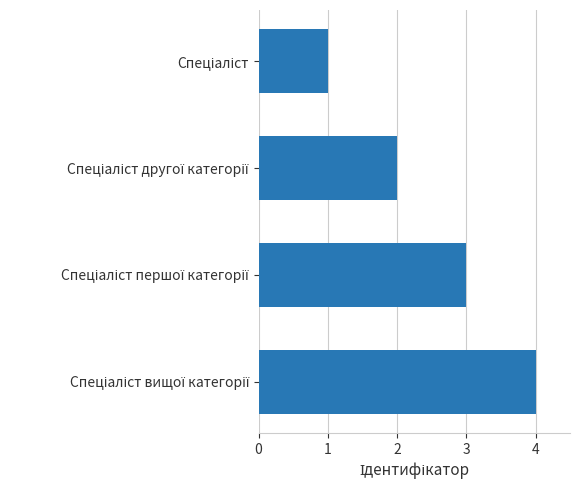

What is the maximum value shown in the chart?

4